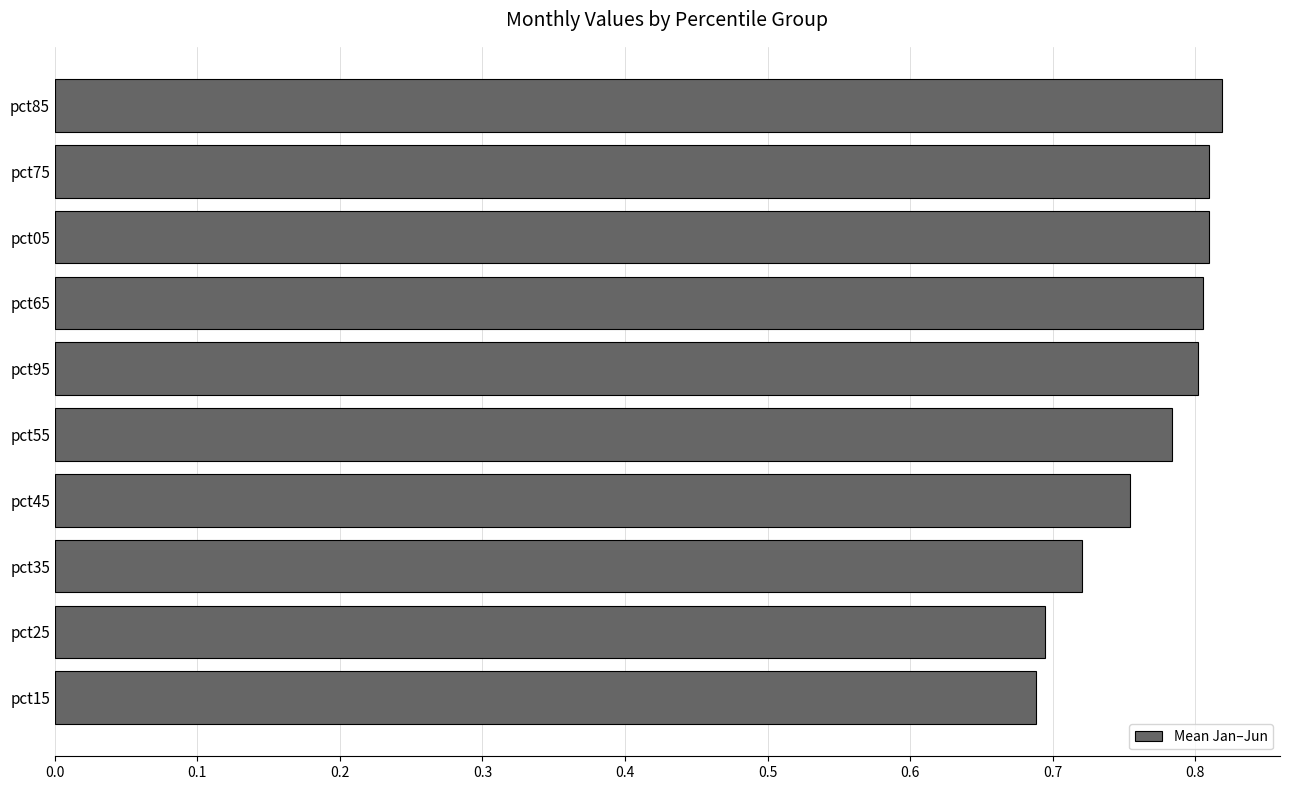

How many series are shown in this chart?

1